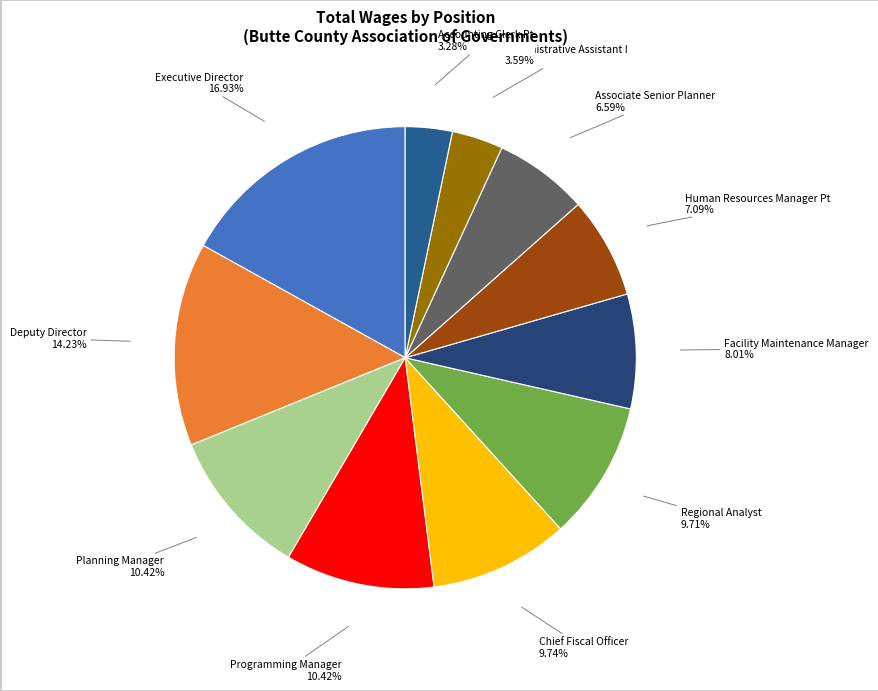

To the nearest percent, what is the difference between the largest and smallest slice percentages?

14%